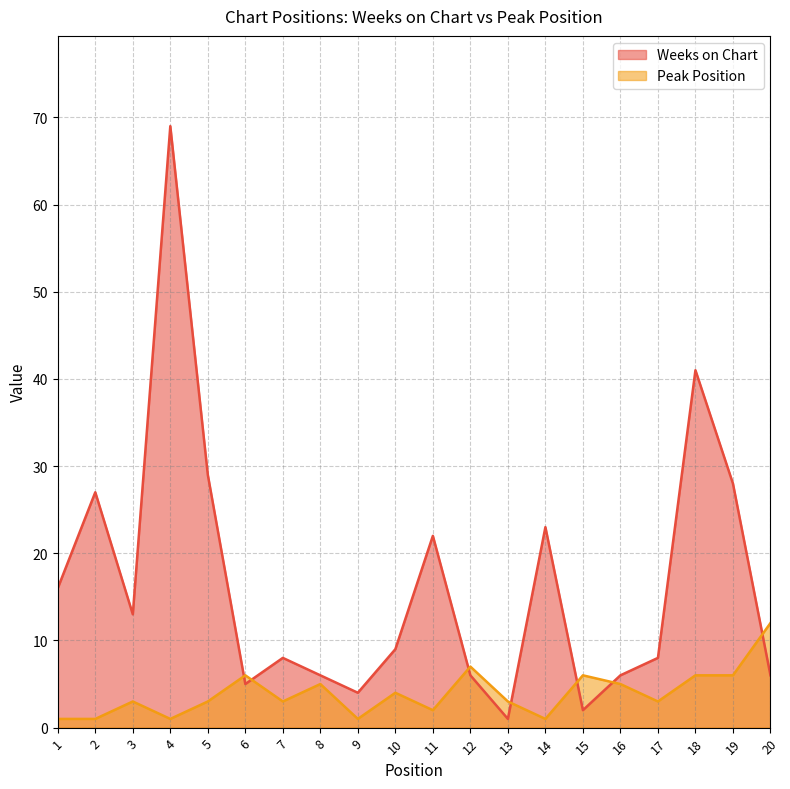

Is the value of Weeks on Chart at 18 greater than the value of Peak Position at 2?

Yes